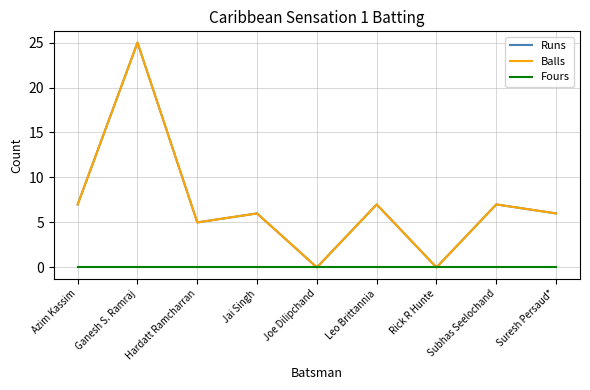

Does the chart have visible grid lines?

Yes